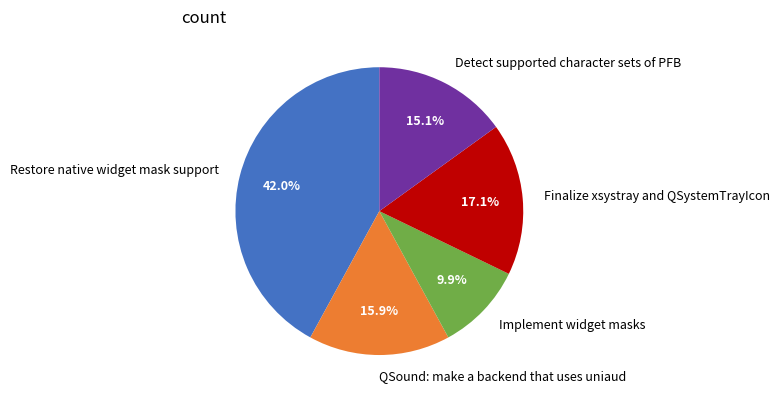

Is it true that Detect supported character sets of PFB is 28% of the pie?

False